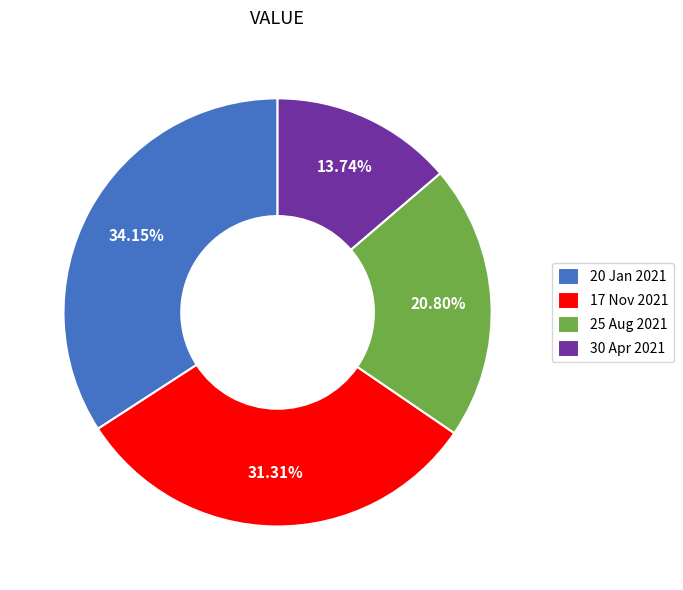

How many segments does this pie chart have?

4